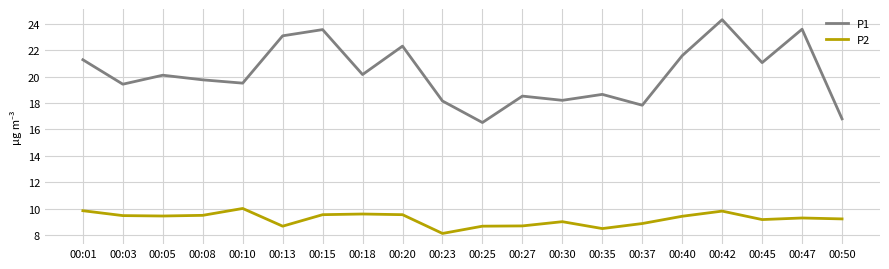

What is the maximum value for P1?

24.3